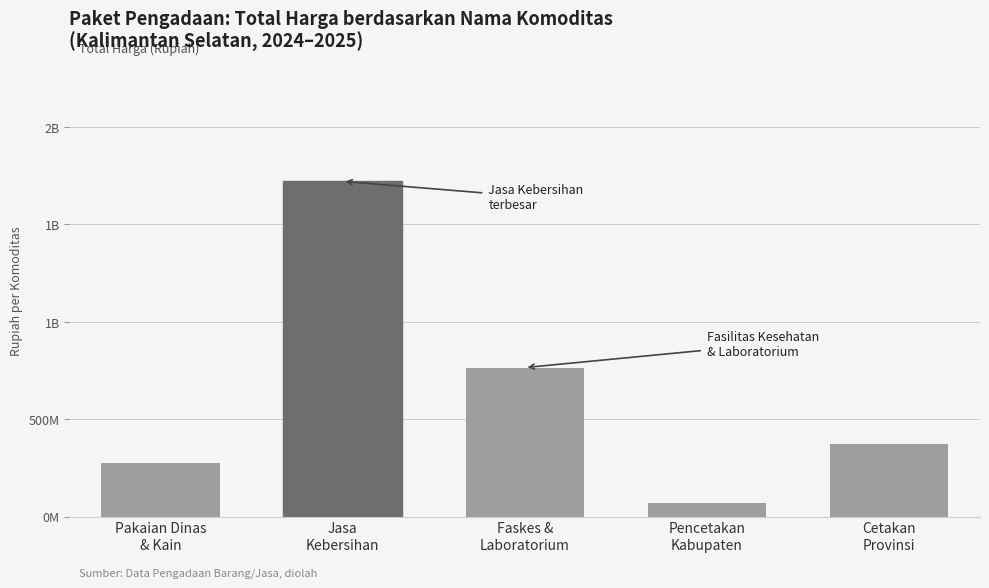

What is the ratio of the value at Jasa
Kebersihan to the value at Pencetakan
Kabupaten?

25.0